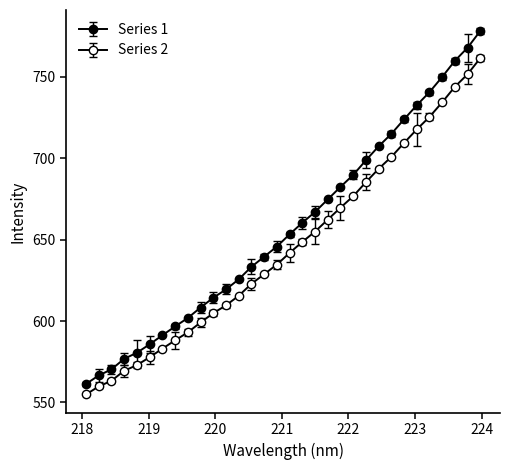

Reading right to left, extract all data points from this chart.

223.9802=778.1	223.7895=767.8	223.5987=759.8	223.408=749.8	223.2172=740.5	223.0264=732.5	222.8355=723.8	222.6447=714.9	222.4538=707.3	222.263=698.7	222.0721=689.7	221.8812=682.3	221.6902=674.7	221.4993=667.0	221.3083=660.3	221.1174=653.3	220.9264=645.7	220.7354=639.5	220.5444=633.3	220.3533=625.6	220.1623=619.4	219.9712=614.3	219.7801=608.3	219.589=601.9	219.3979=596.7	219.2067=591.3	219.0156=585.7	218.8244=580.5	218.6332=576.8	218.442=570.3	218.2508=566.6	218.0596=561.3